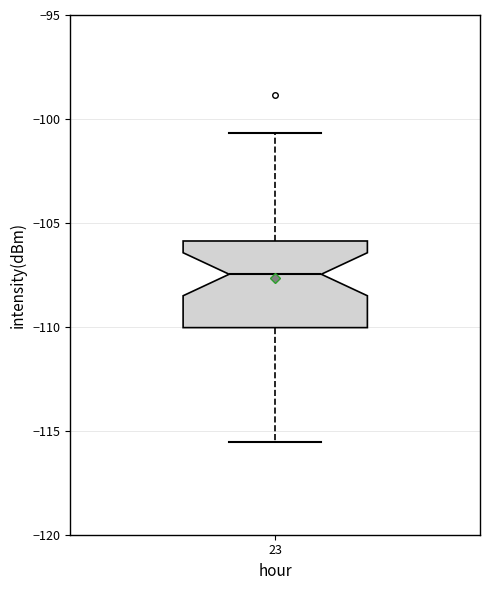

Read this box plot against the y-axis: the position of the median line, the range covered by the box, and the ends of both whiskers. The values are not printed on the chart, so give them approximately, as read against the axis.

median -107.5, box -110.0 to -106.0, whiskers -115.5 to -100.5